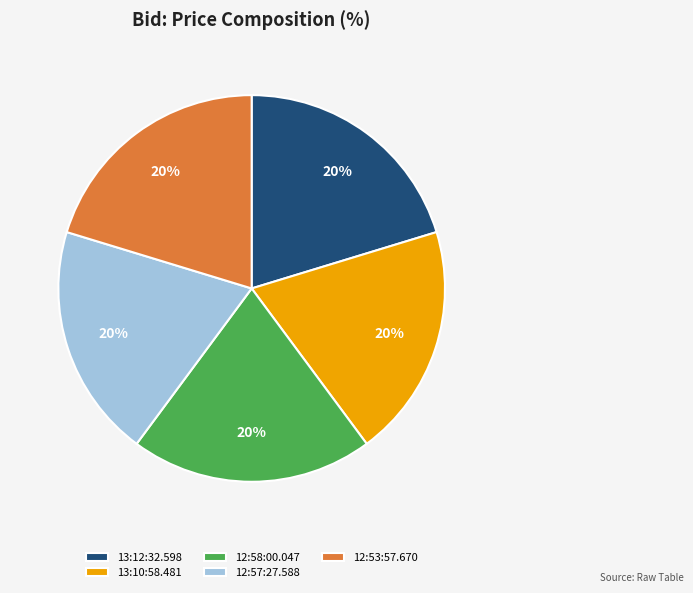

To the nearest percent, what portion does 12:53:57.670 represent?

20%